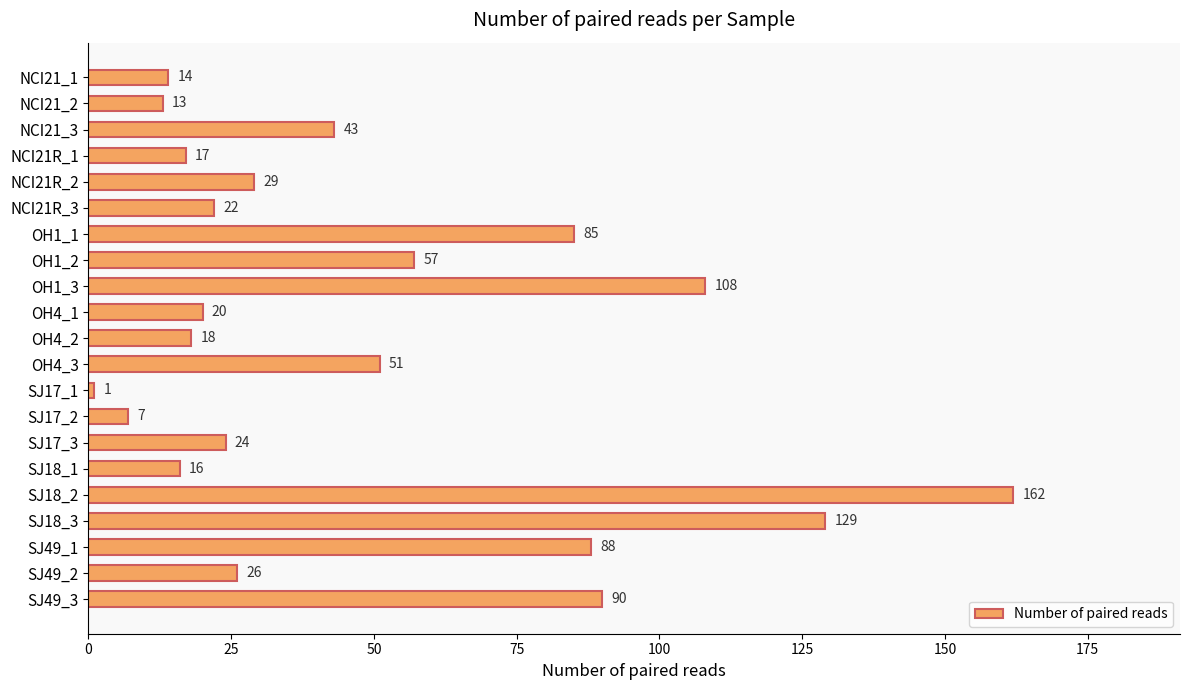

Which label corresponds to the largest value in the chart?

SJ18_2